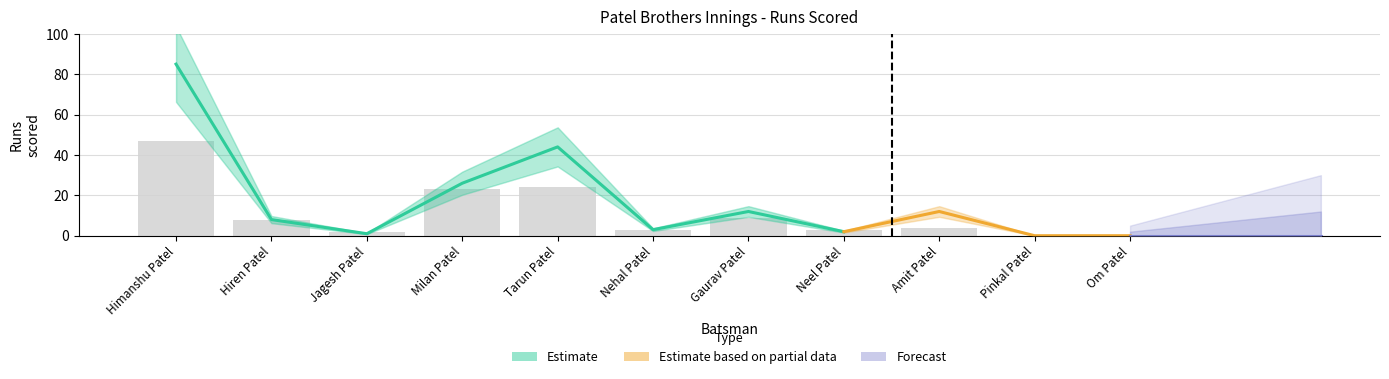

Reading left to right, list all the values displayed in this chart.

47	8	2	23	24	3	9	3	4	0	0